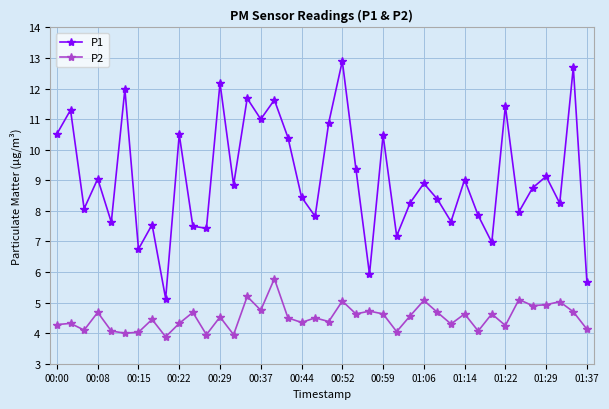

List the series in order of their peak value, highest first.

P1, P2